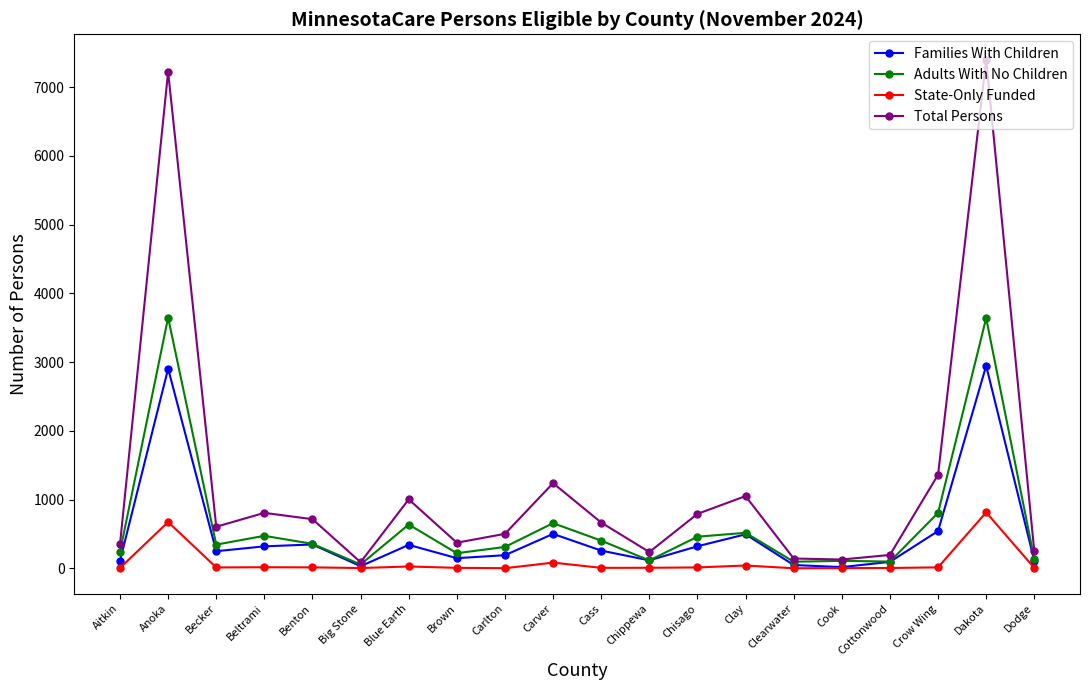

Where is Adults With No Children nearest to the value 1850?

Crow Wing